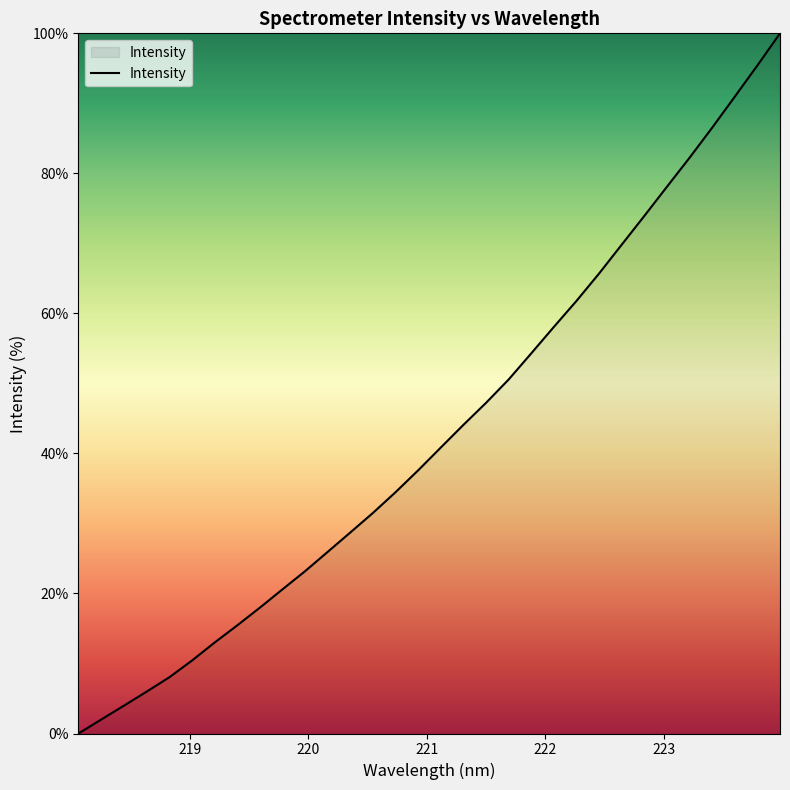

What is the difference between the maximum and minimum values?

100.0